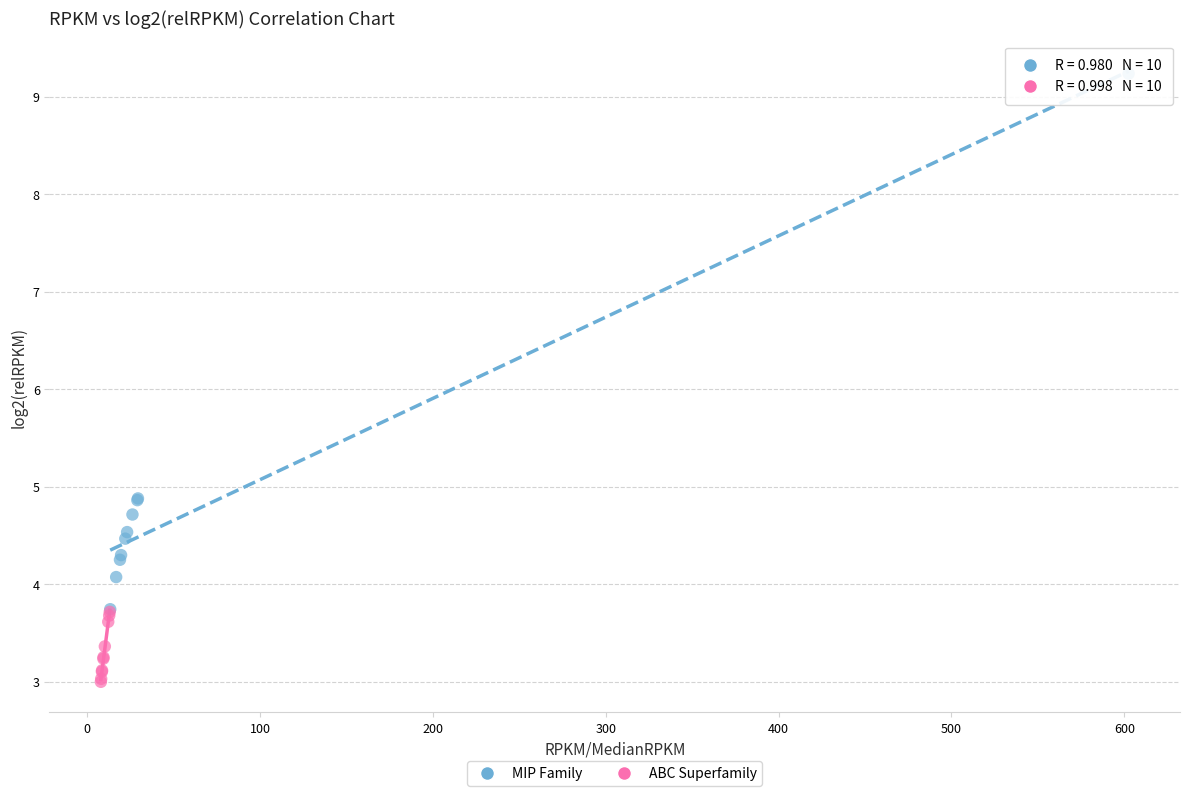

Which series contains the lowest Y value?

ABC Superfamily